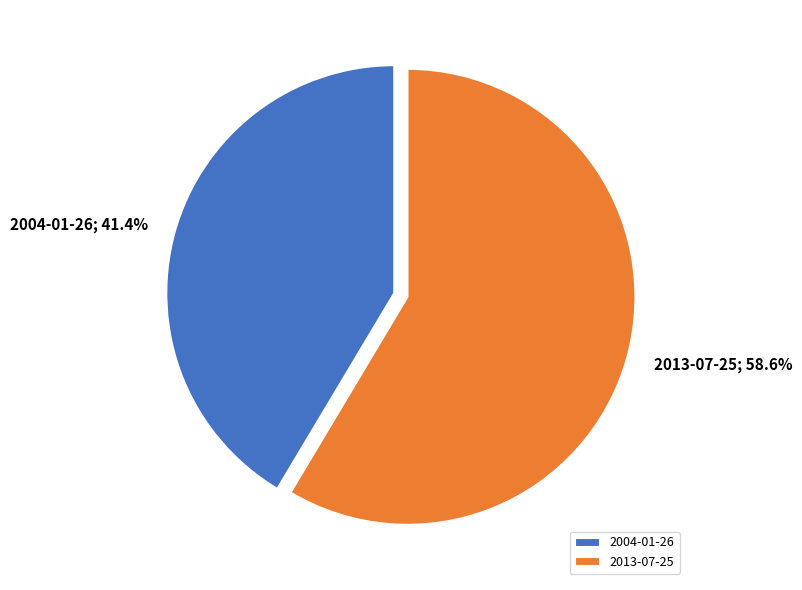

What percentage is NOT represented by 2004-01-26?

58.6%